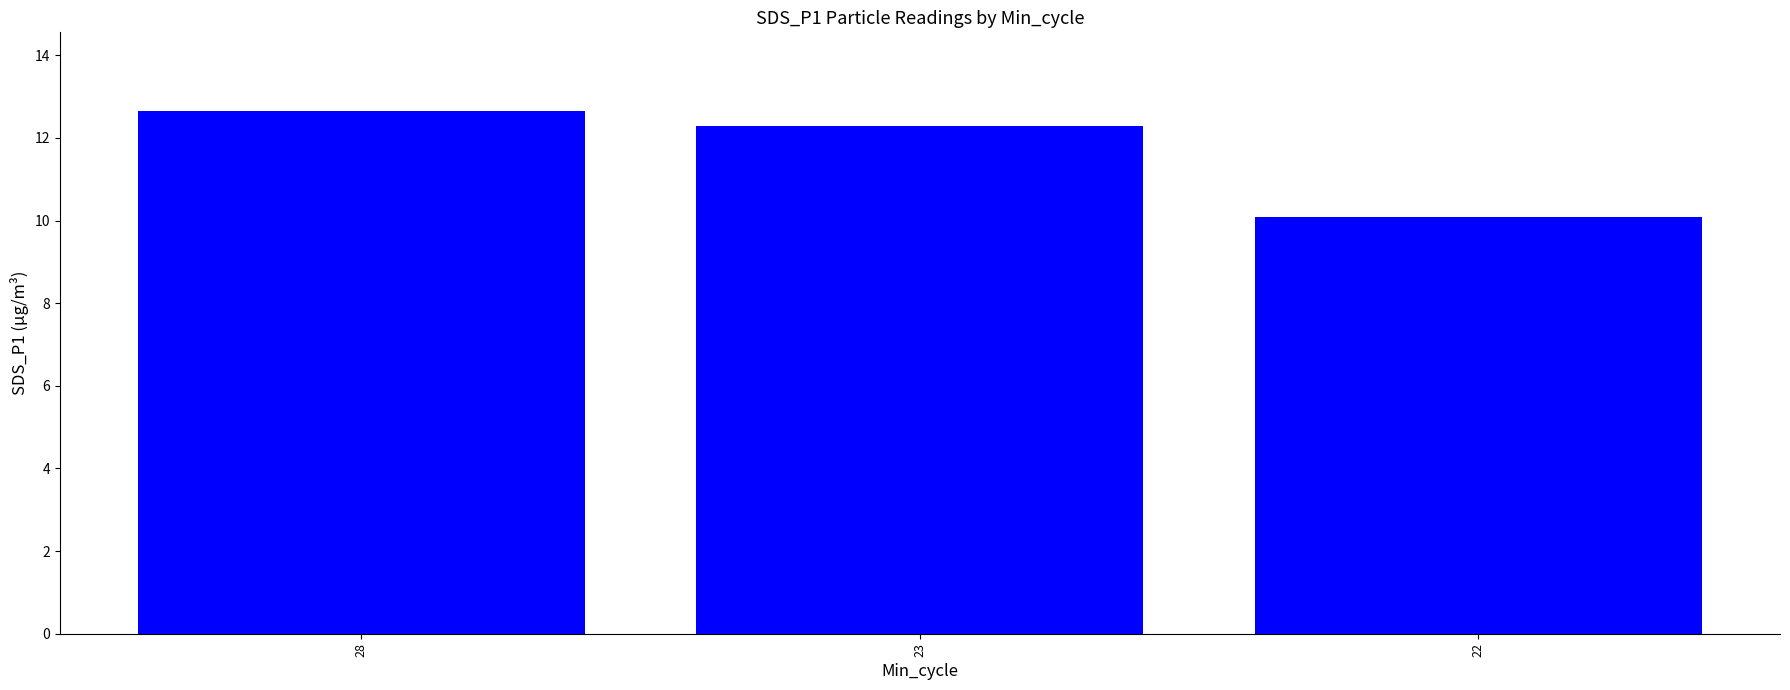

Count the number of values greater than 12.

2